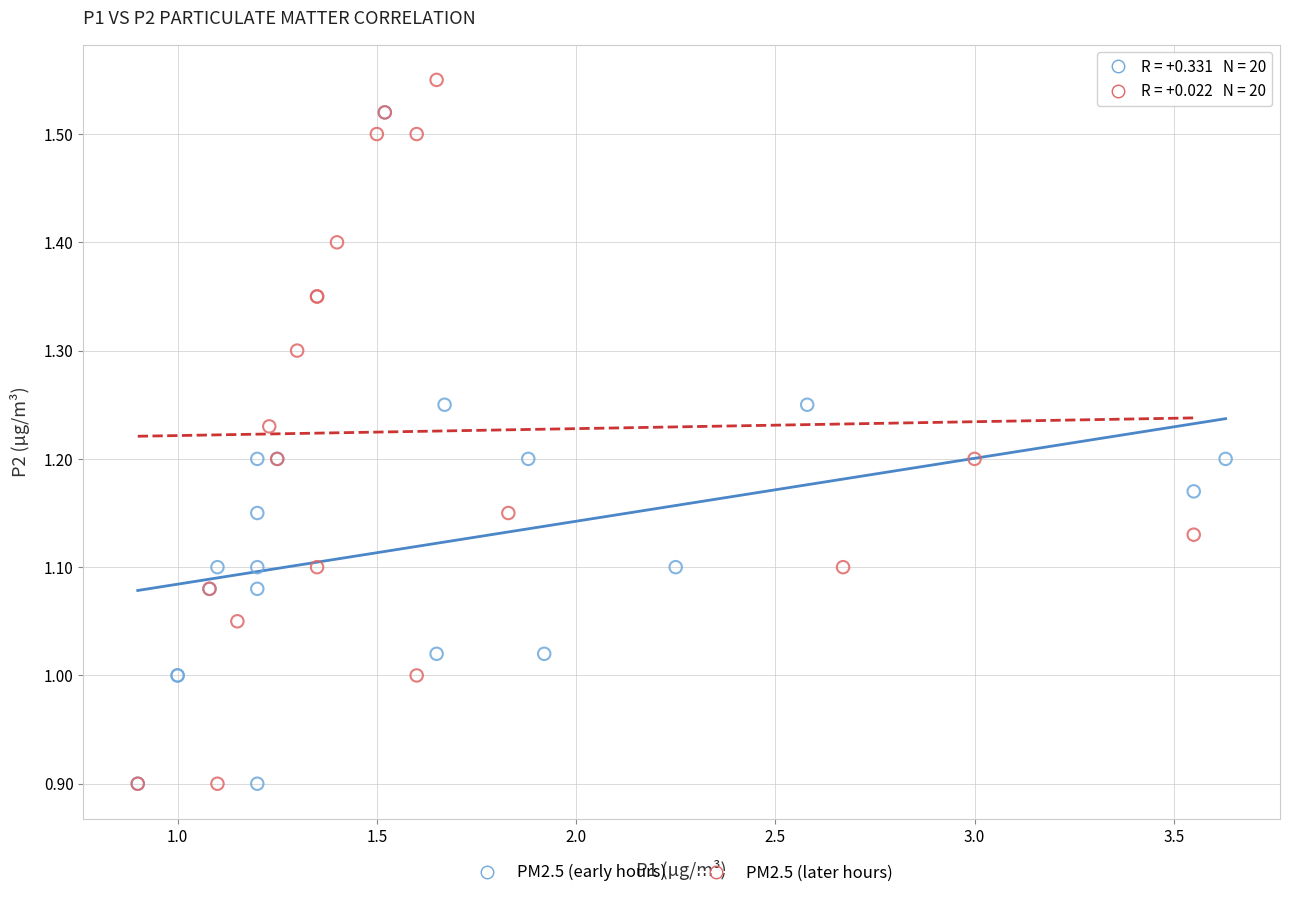

Which series reaches the maximum Y coordinate?

PM2.5 (later hours)